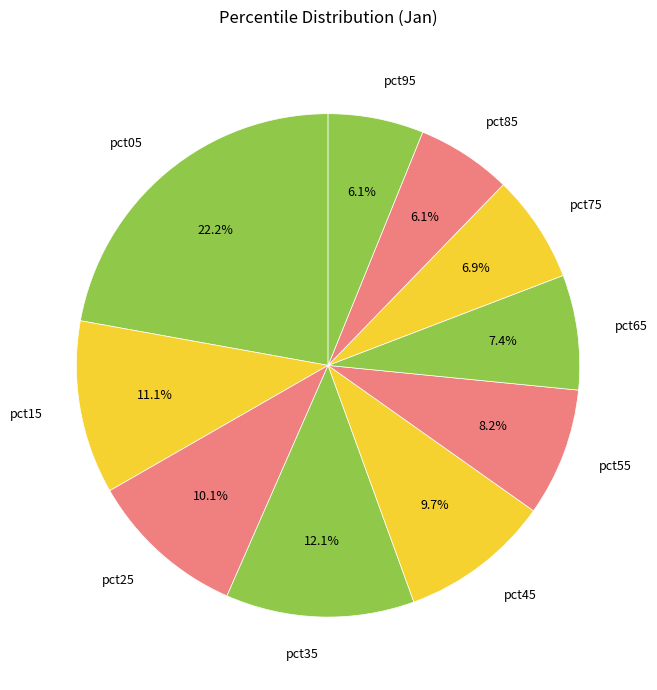

How many segments does this pie chart have?

10